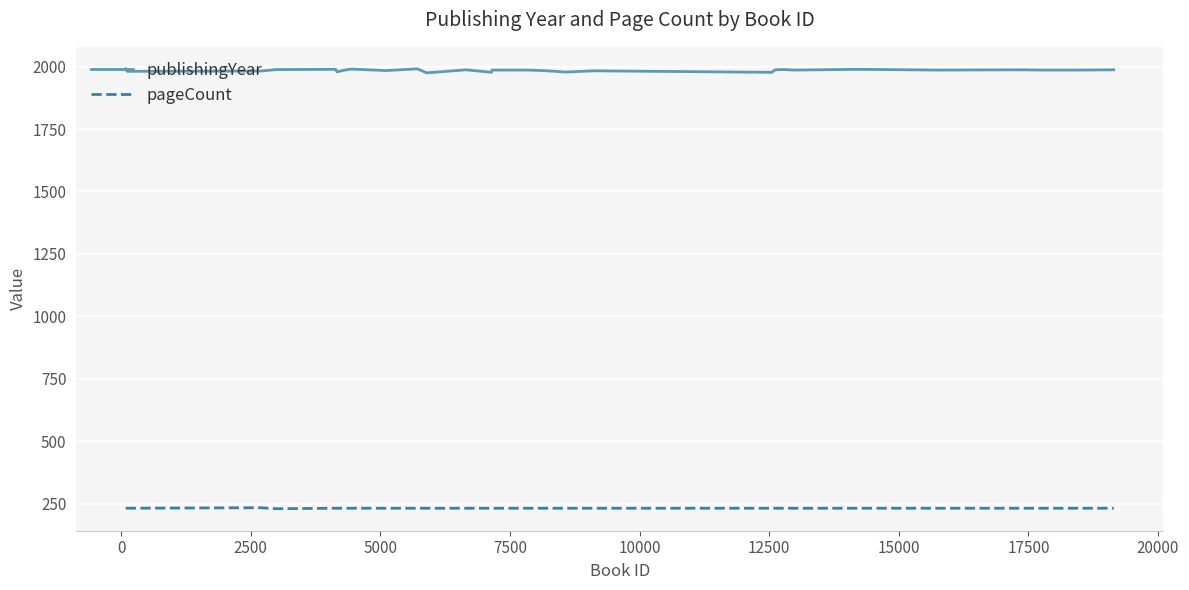

True or false: publishingYear and pageCount cross at least once.

False